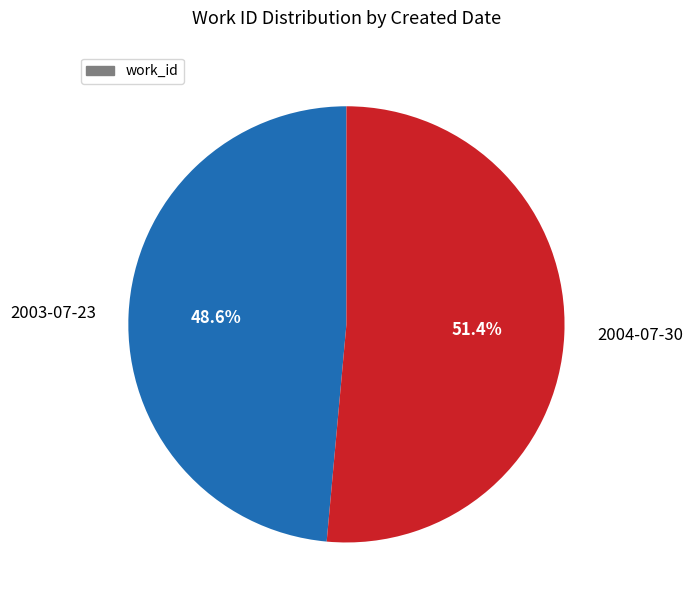

How many segments does this pie chart have?

2